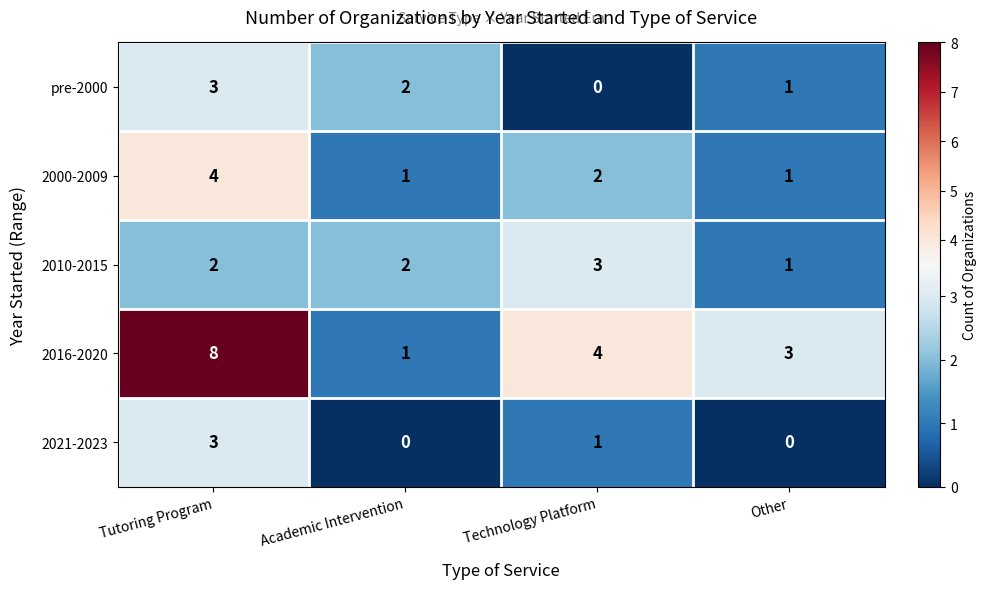

Where is 2000-2009 nearest to the value 2?

Technology Platform